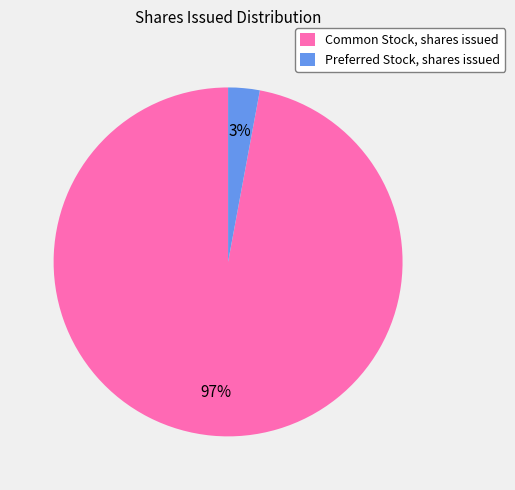

Rank the categories by value from lowest to highest.

Preferred Stock, shares issued, Common Stock, shares issued